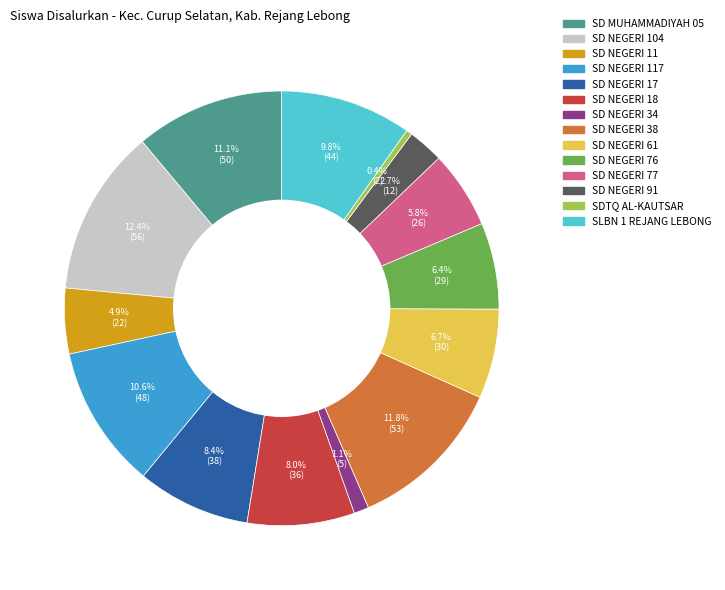

Is there a majority slice in this chart?

No